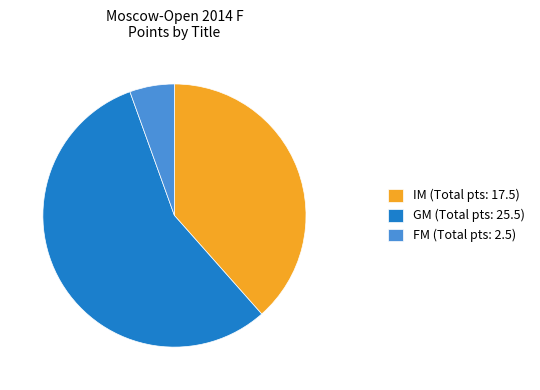

The IM (Total pts: 17.5) slice represents 38% of the pie. True or false?

True